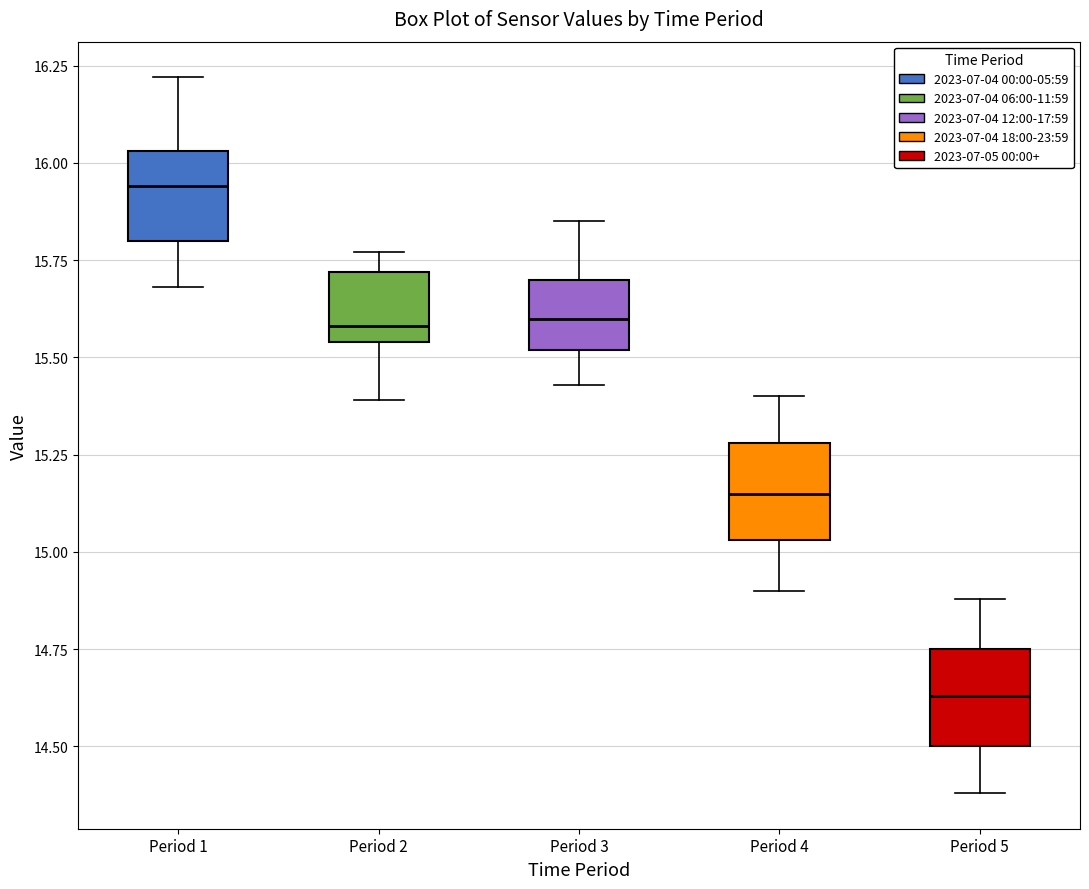

Reading left to right, read every box against the y-axis: the position of its median line, the range the box covers, and the ends of its whiskers. The values are not printed on the chart, so give them approximately, as read against the axis.

Period 1: median 15.95, box 15.80 to 16.05, whiskers 15.70 to 16.20
Period 2: median 15.60, box 15.55 to 15.70, whiskers 15.40 to 15.75
Period 3: median 15.60, box 15.50 to 15.70, whiskers 15.45 to 15.85
Period 4: median 15.15, box 15.05 to 15.30, whiskers 14.90 to 15.40
Period 5: median 14.65, box 14.50 to 14.75, whiskers 14.40 to 14.90